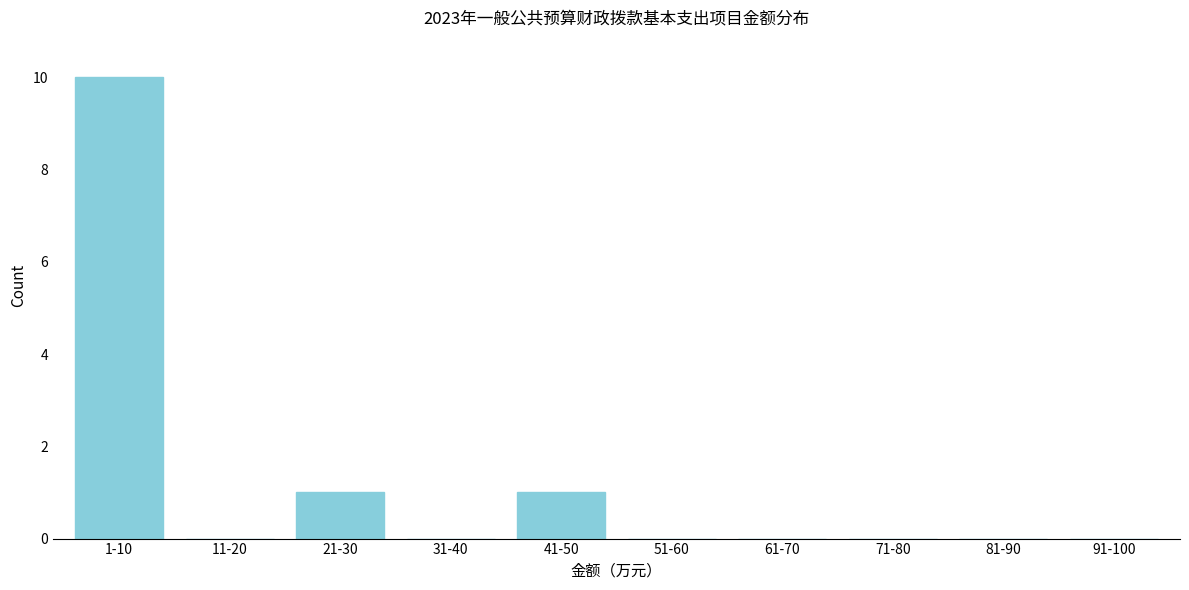

Reading right to left, what are all the values shown in this chart?

91-100=0	81-90=0	71-80=0	61-70=0	51-60=0	41-50=1	31-40=0	21-30=1	11-20=0	1-10=10